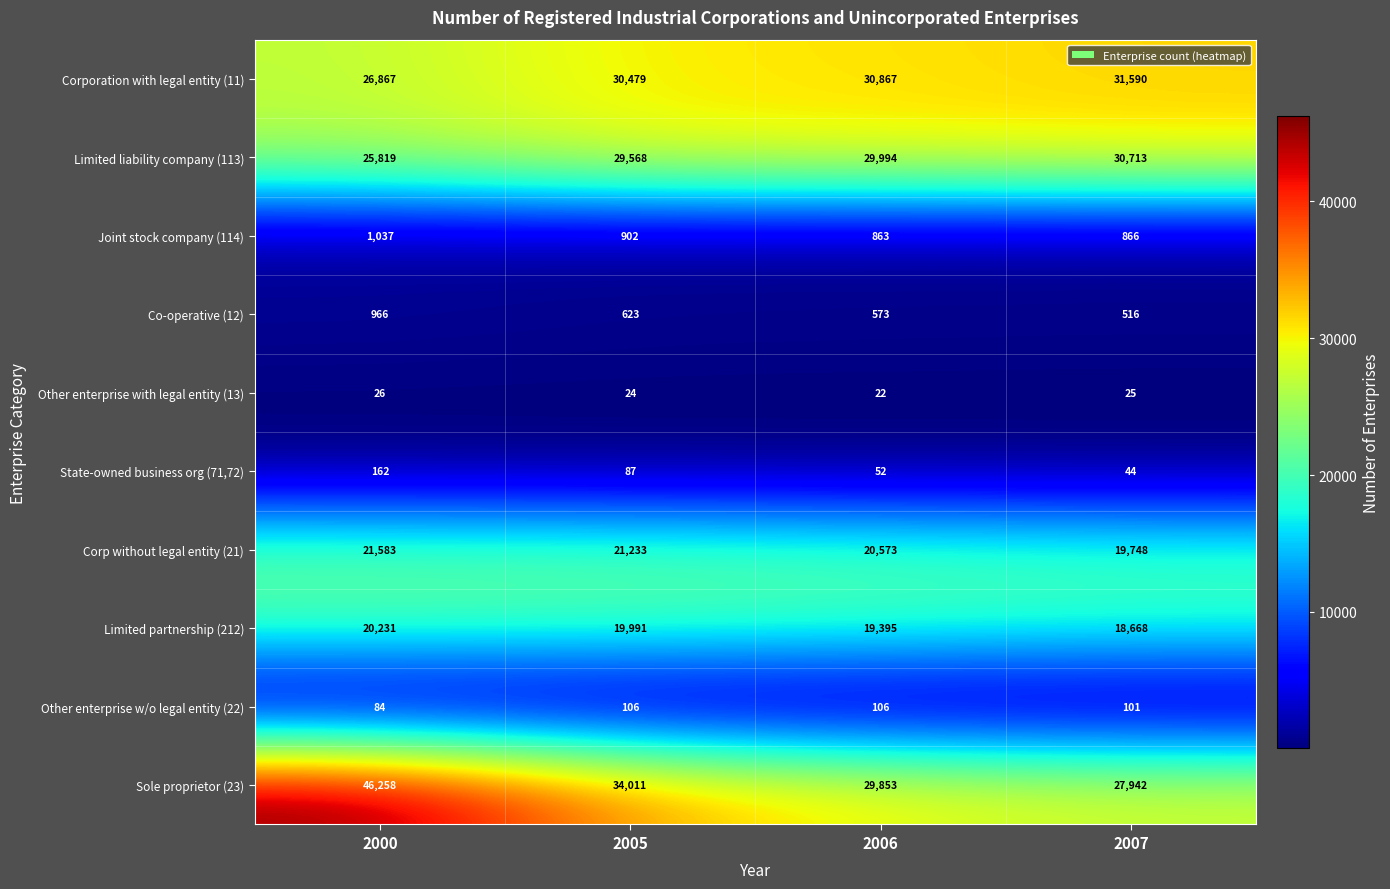

The value of Joint stock company (114) at 2000 is 1037. True or false?

True